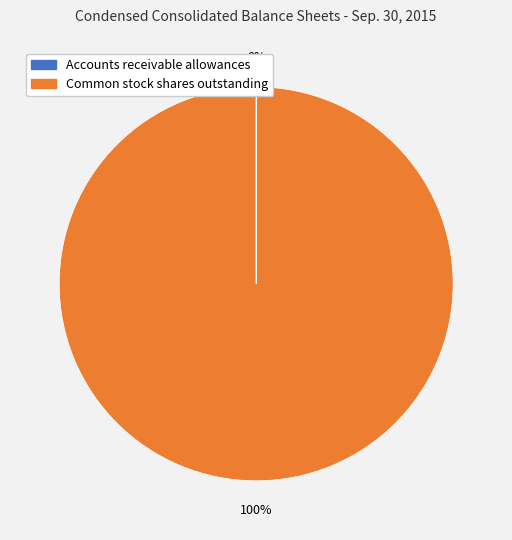

What is the largest slice in the pie chart?

Common stock shares outstanding